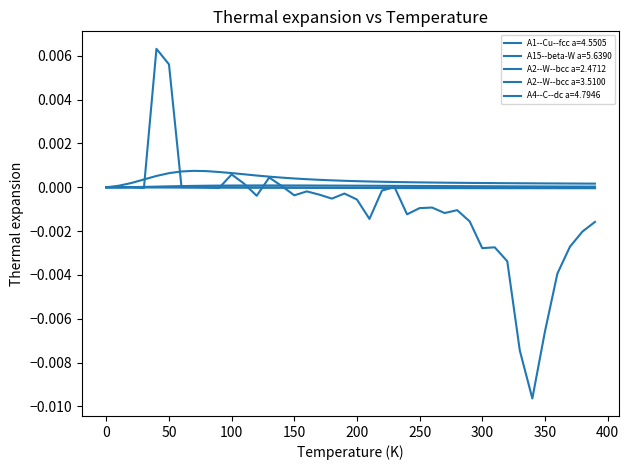

Is this an area chart (filled region under the line)?

No